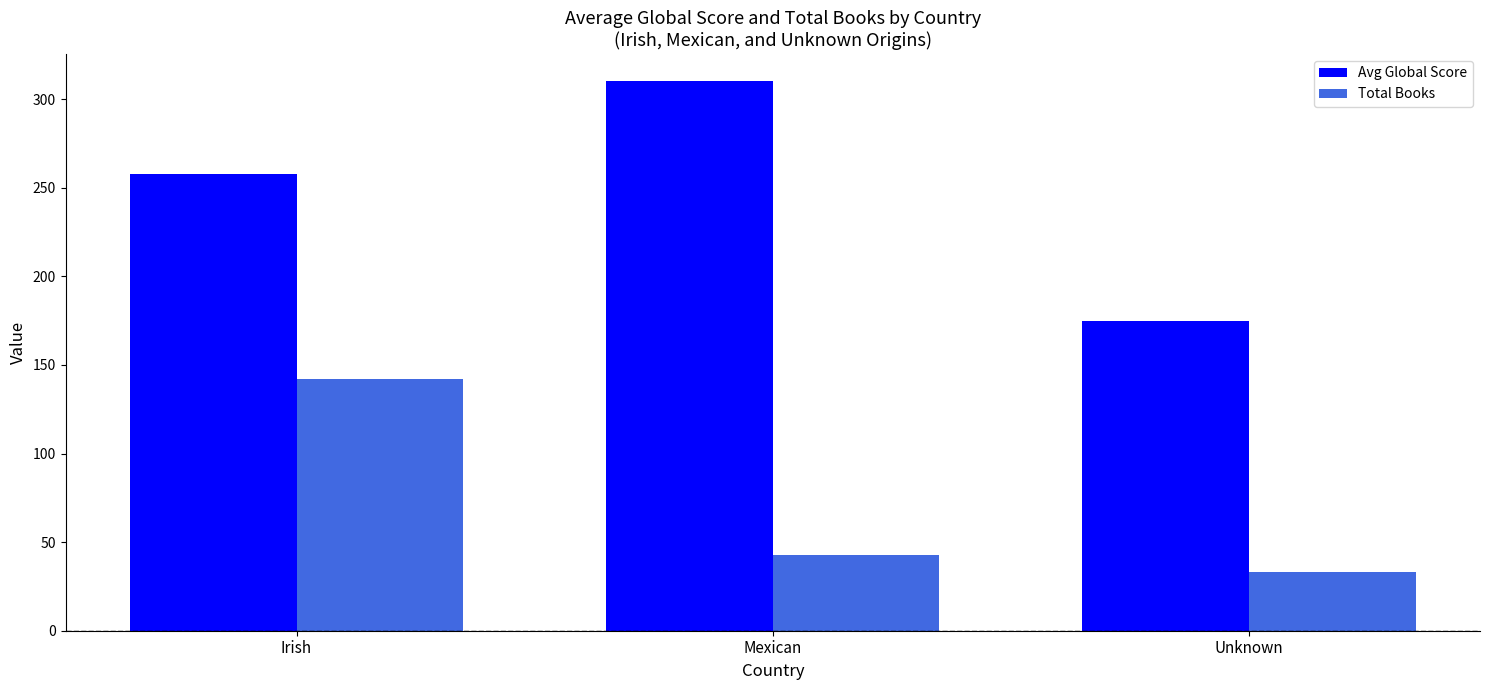

Reading left to right, what are all the values shown in this chart?

Avg Global Score: 258	310	175
Total Books: 142	43	33